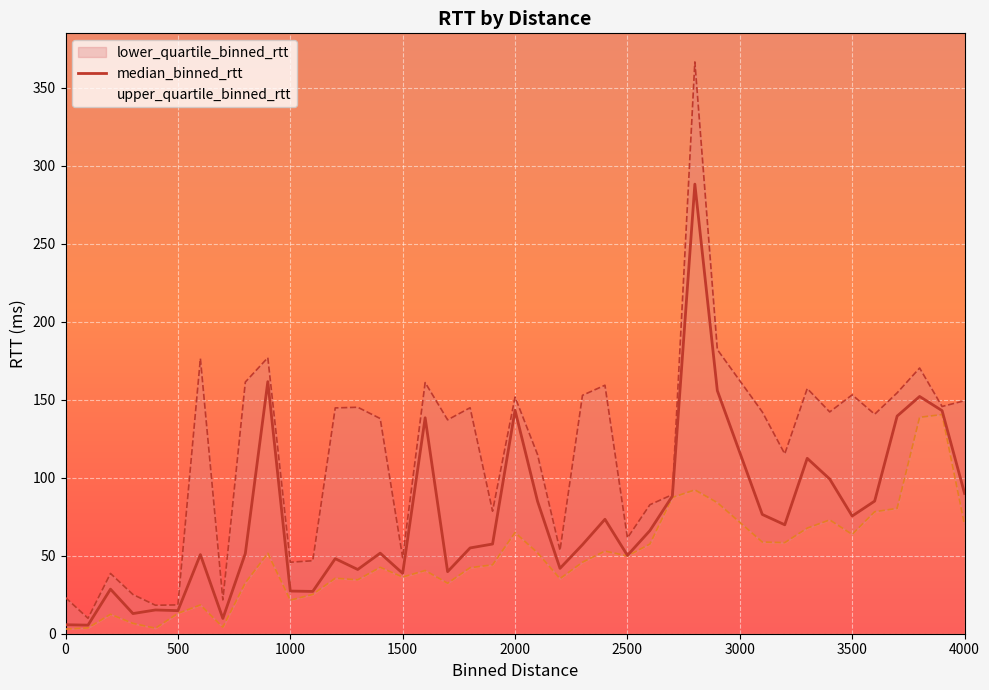

The median_binned_rtt series shows 46.4 at 4000. True or false?

False